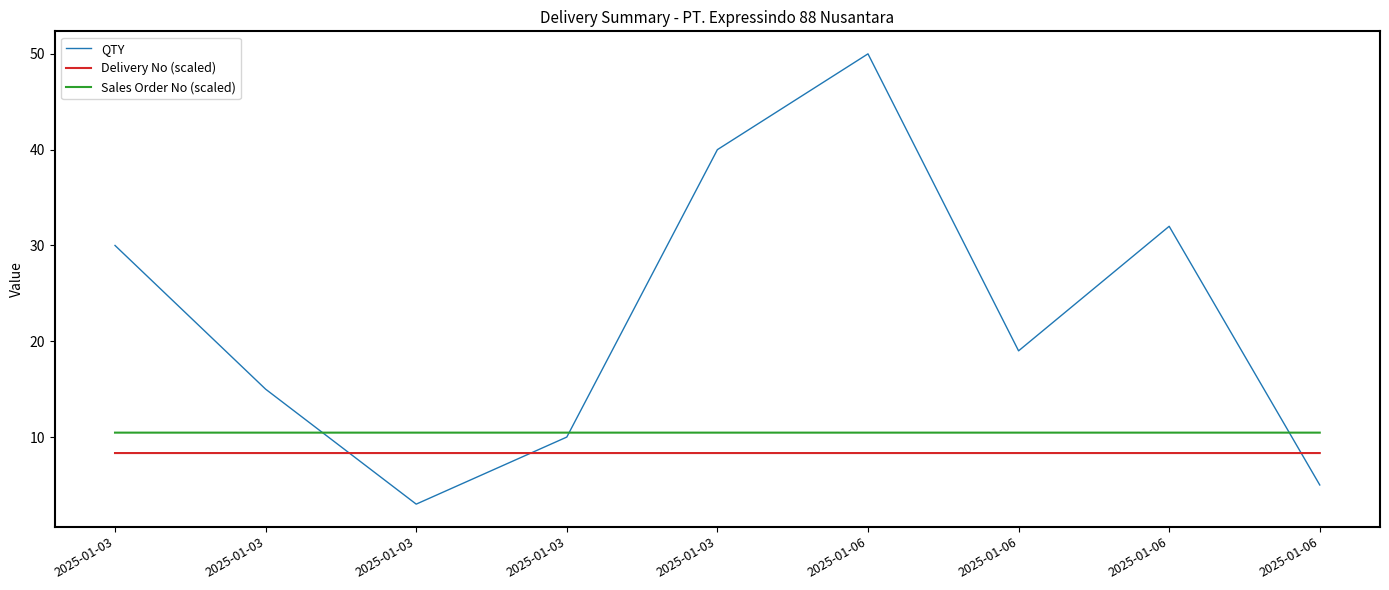

Reading left to right, what are all the values shown in this chart?

QTY: 30.0	15.0	3.0	10.0	40.0	50.0	19.0	32.0	5.0
Delivery No (scaled): 8.3	8.3	8.3	8.3	8.3	8.3	8.3	8.3	8.3
Sales Order No (scaled): 10.5	10.5	10.5	10.5	10.5	10.5	10.5	10.5	10.5